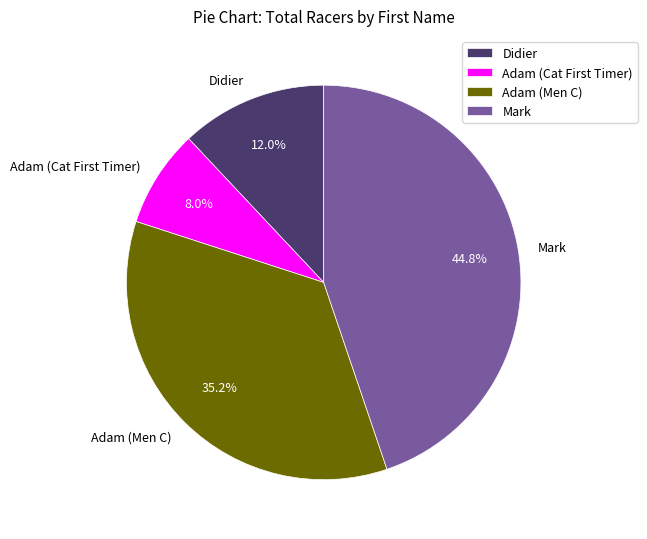

To the nearest percent, what portion does Mark represent?

45%